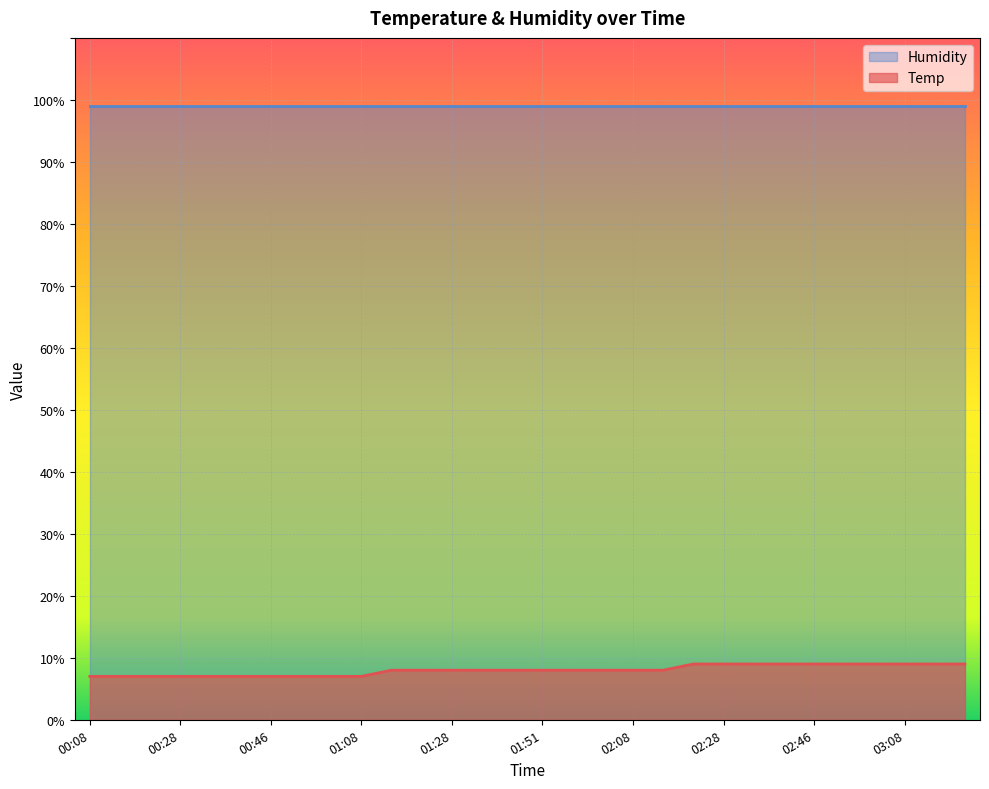

What is the minimum value shown in the chart?

7